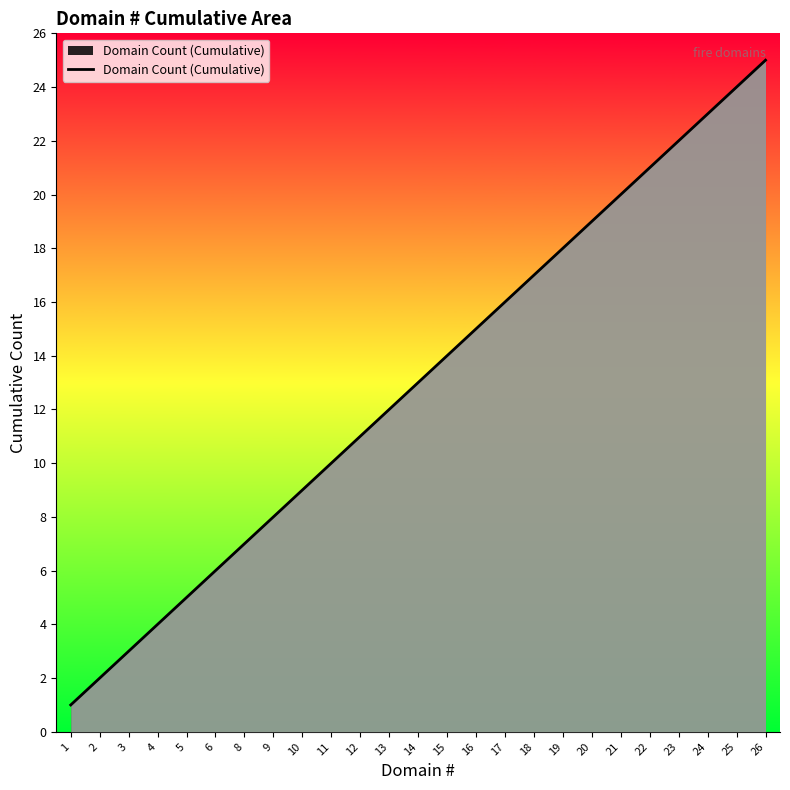

List the labels in order of value, smallest first.

1, 2, 3, 4, 5, 6, 8, 9, 10, 11, 12, 13, 14, 15, 16, 17, 18, 19, 20, 21, 22, 23, 24, 25, 26